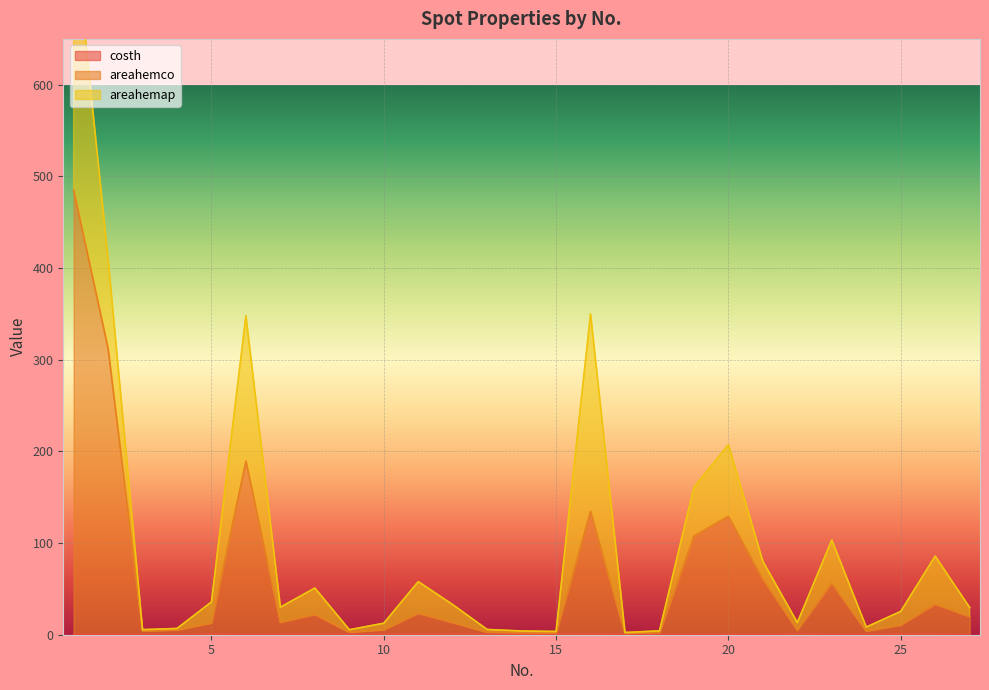

Where is the first local maximum for costh?

5